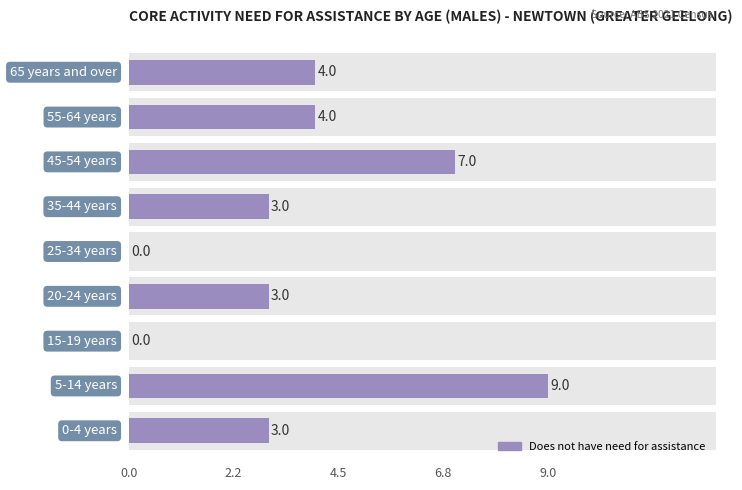

What is the difference between the second highest and second lowest values?

7